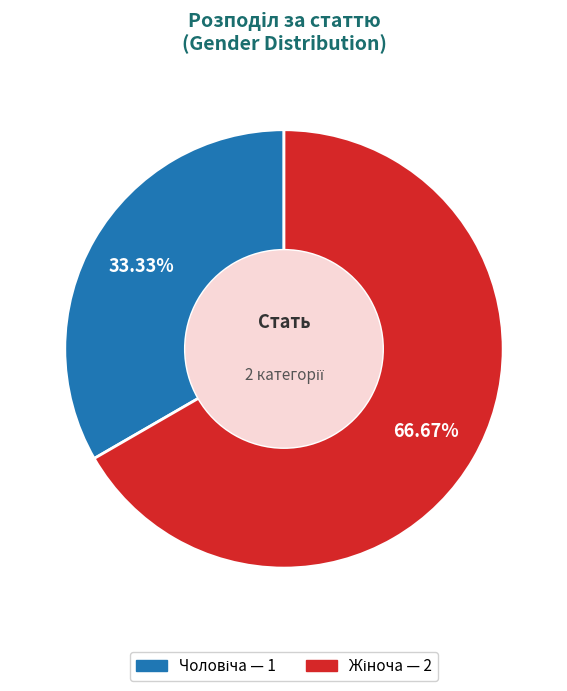

Is there any slice that represents more than half of the pie?

Yes